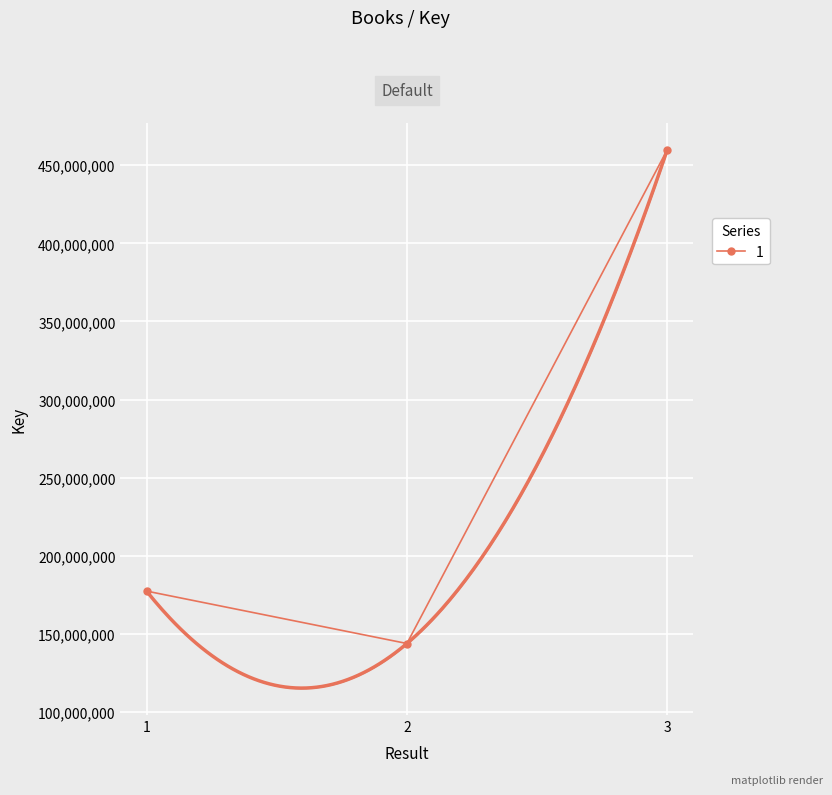

Reading left to right, transcribe all the data shown in this chart.

1=177498602	2=143957872	3=459980522